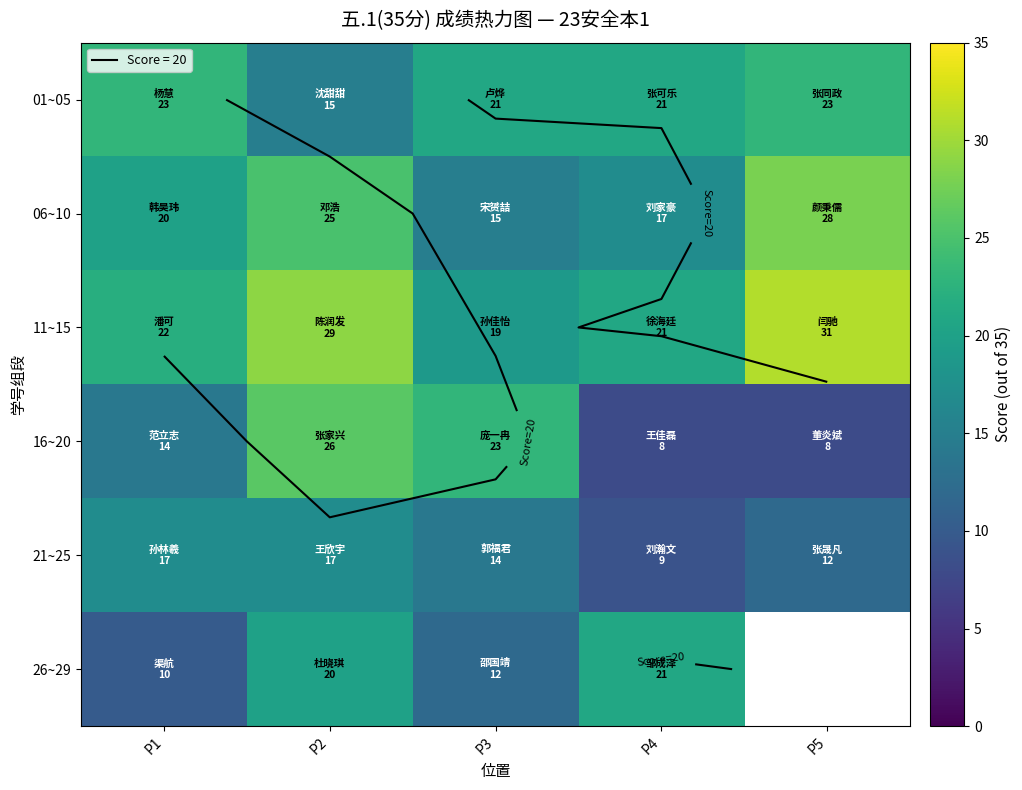

What is the difference between the maximum and second lowest values in the 21~25 series?

5.0